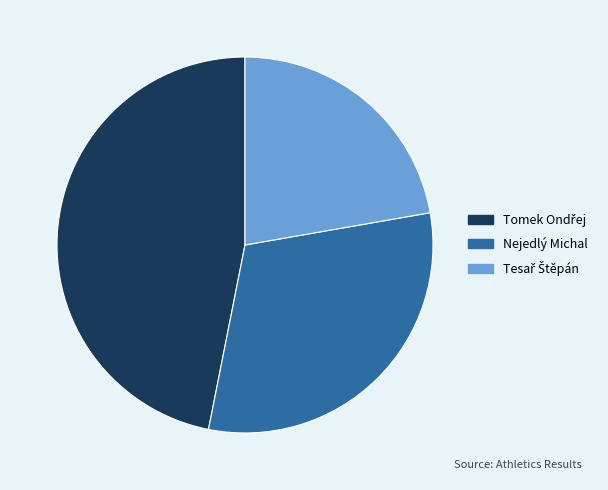

Is it true that Nejedlý Michal is 31% of the pie?

True